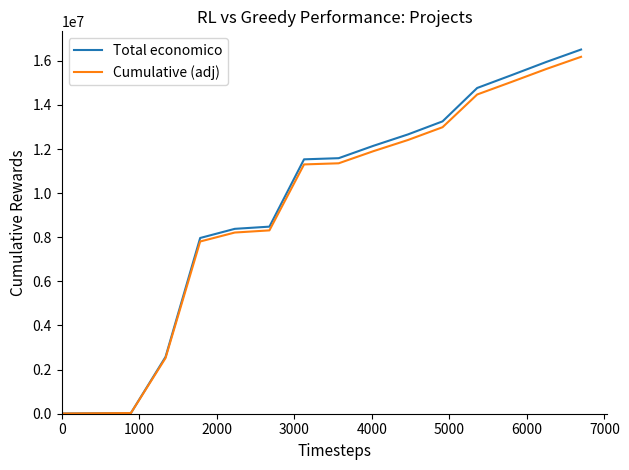

Which series has the largest total across all categories?

Total economico